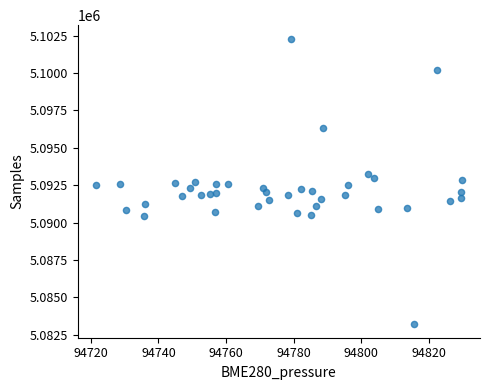

How many data points are displayed?

40